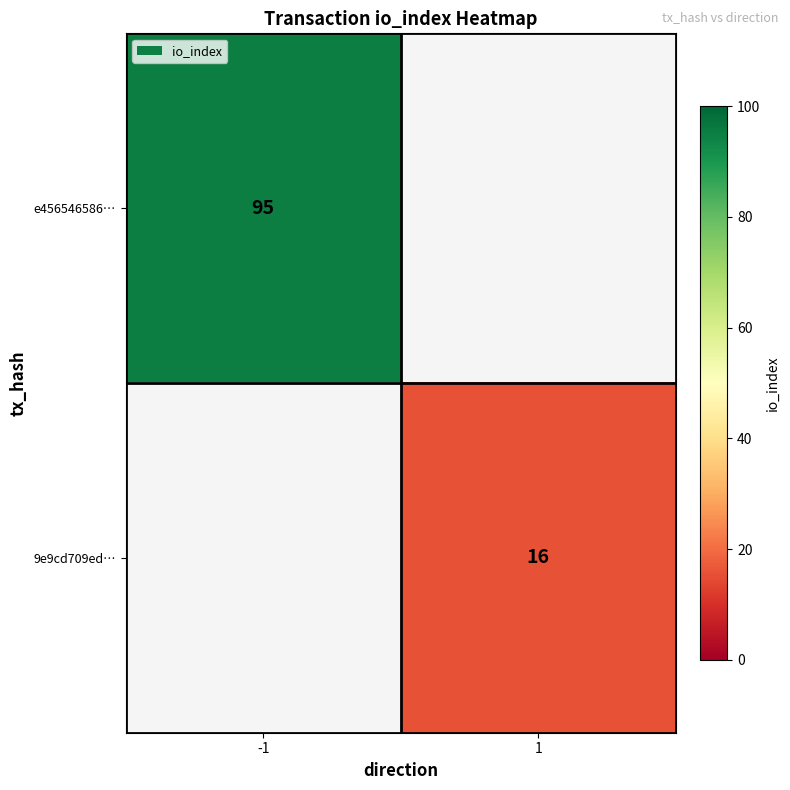

True or false: e456546586… has a value of 95 at -1.

True